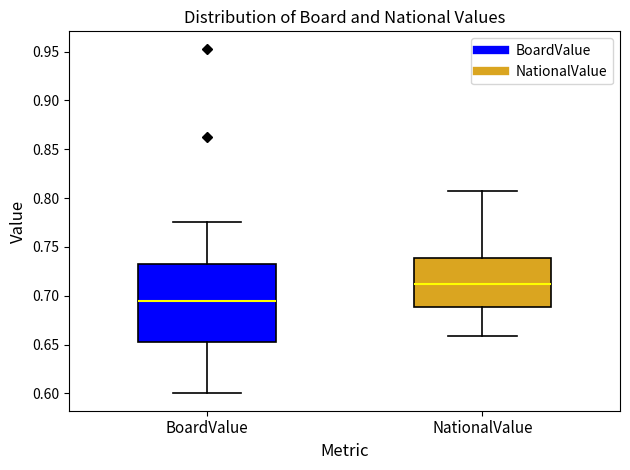

Comparing the boxes themselves (not the whiskers), which one is the tallest?

BoardValue